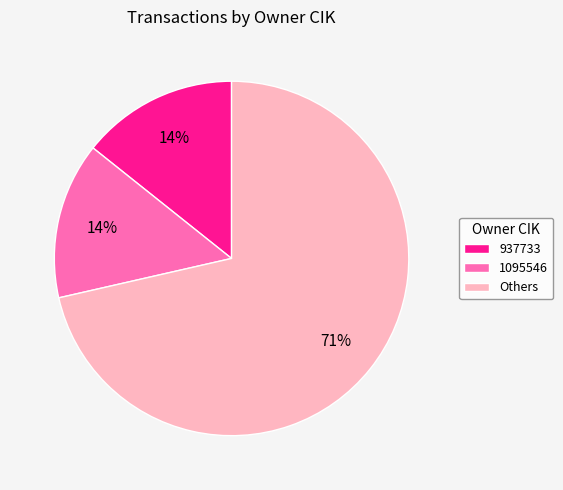

Which category accounts for the majority?

Others